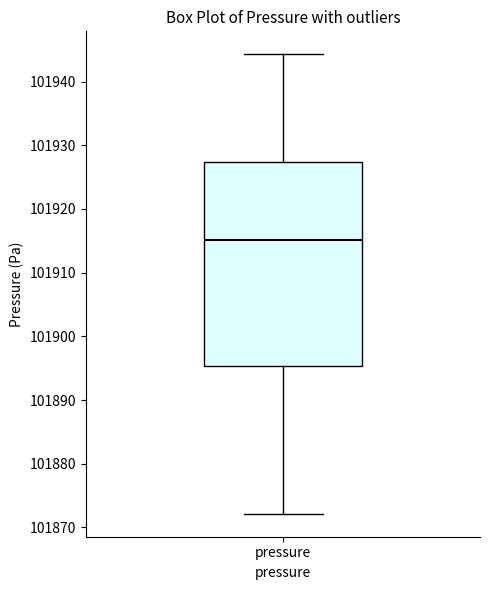

Transcribe this box plot: give where the median line is, the range the box spans, and where the two whiskers end, as read against the y-axis. The values are not printed on the chart, so give them approximately, as read against the axis.

median 101915, box 101895 to 101927, whiskers 101872 to 101944